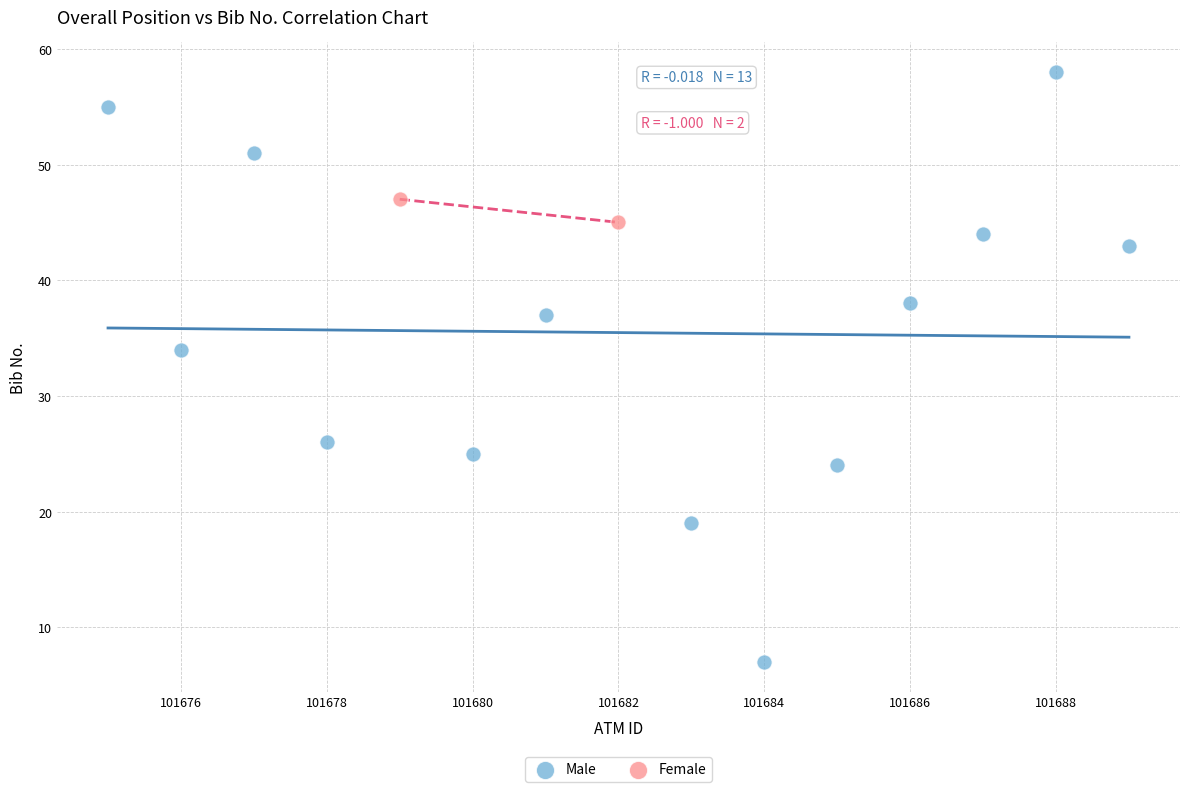

What are all the series names shown in the legend?

Male, Female